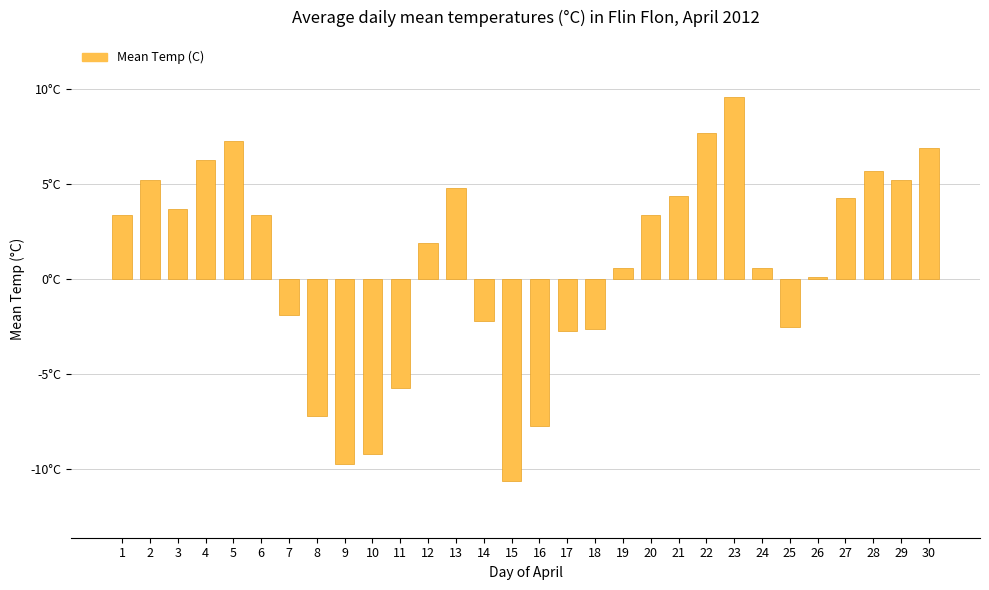

What is the difference between the maximum and minimum values?

20.2